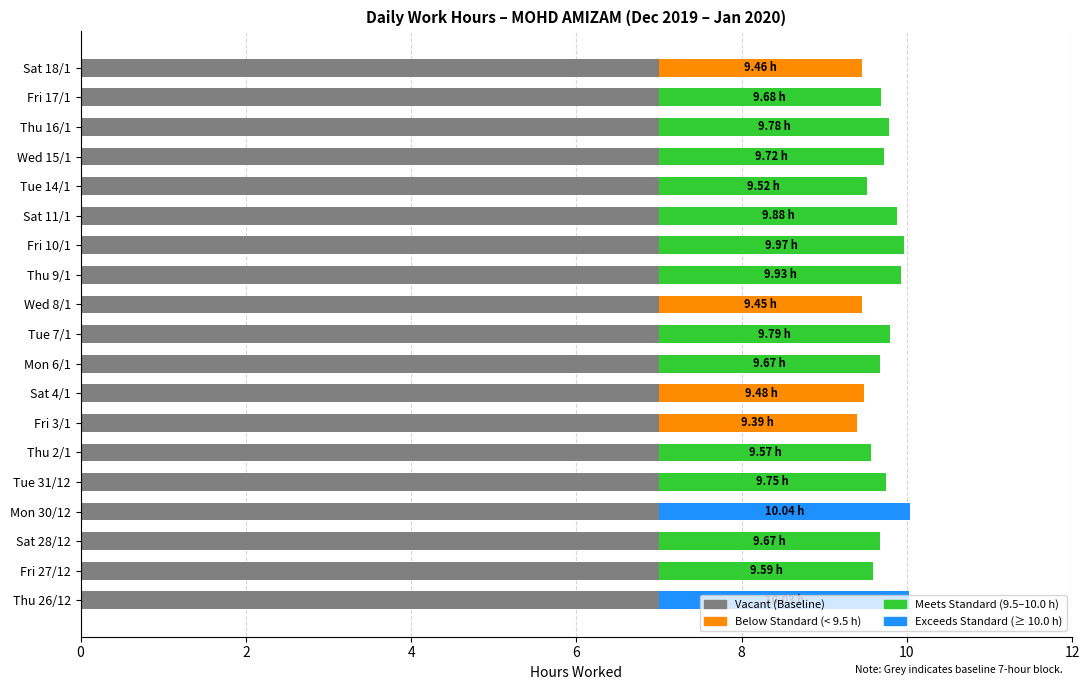

What is the total value across all series at Fri 27/12?

9.6